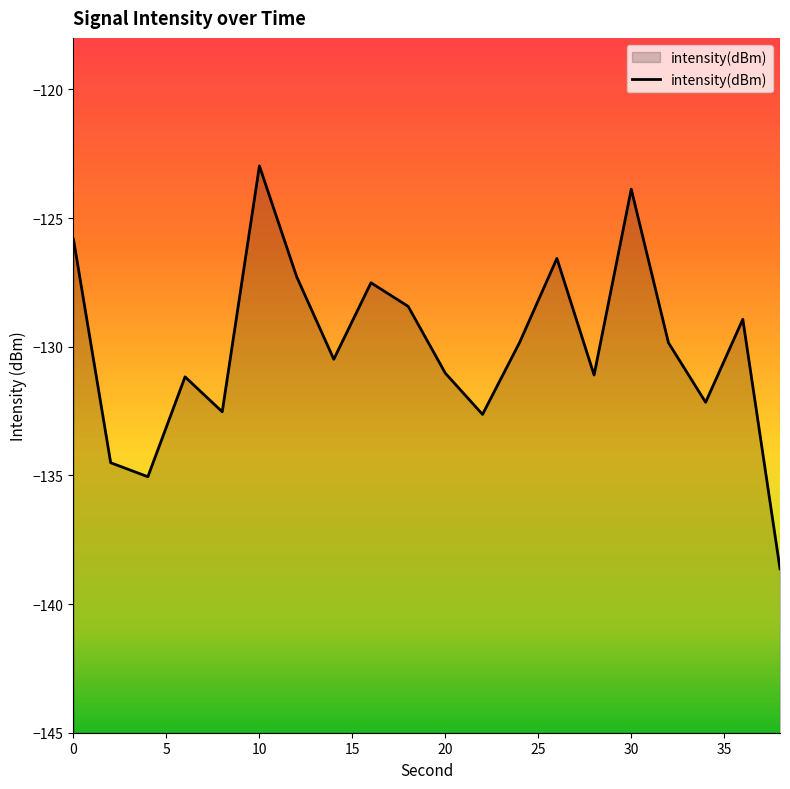

What is the change in value from 0 to 30?

+2.0